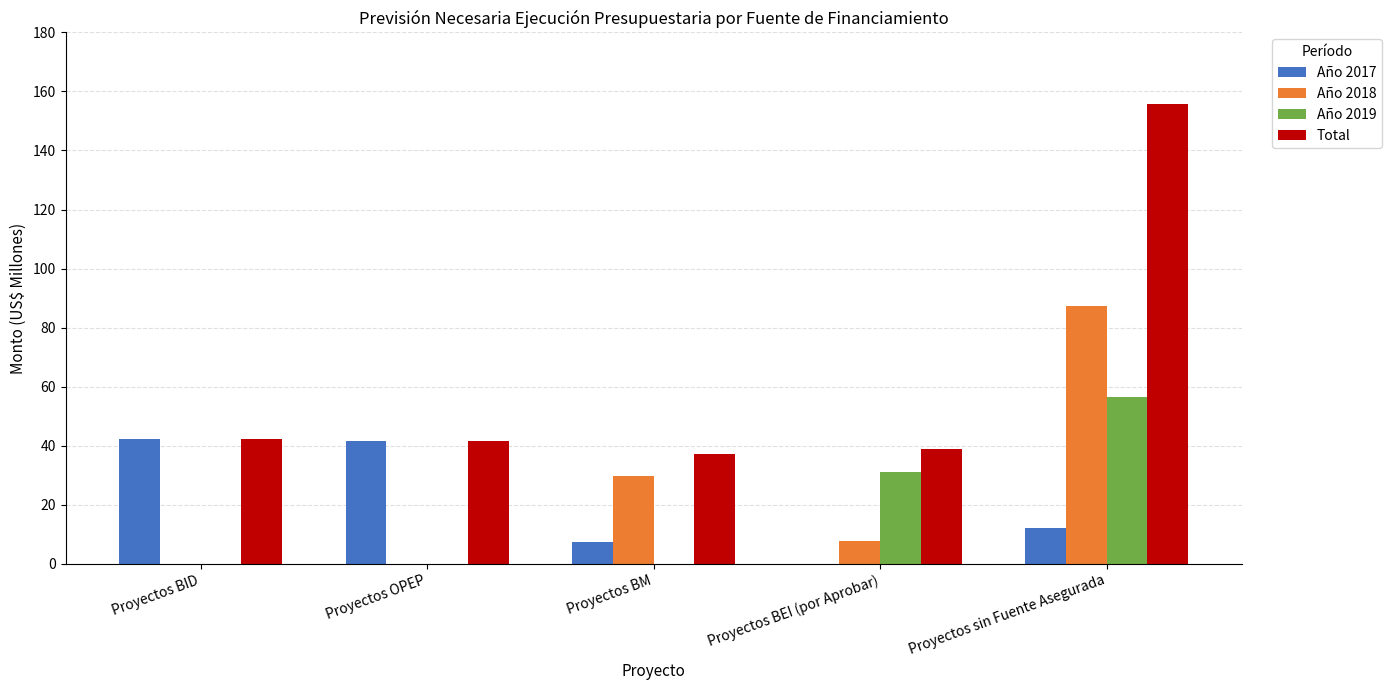

True or false: Año 2017 has a value of 12.3 at Proyectos sin Fuente Asegurada.

True